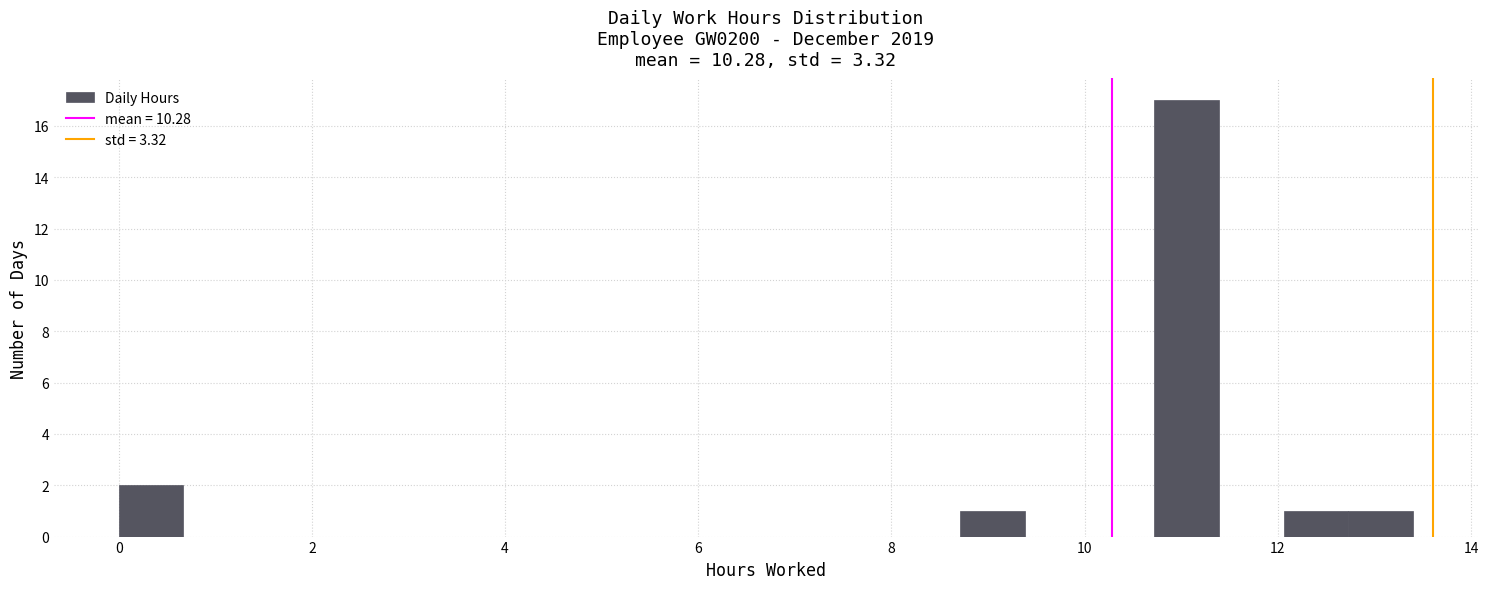

Read against the x-axis, roughly where is the centre of the tallest bar?

11.0